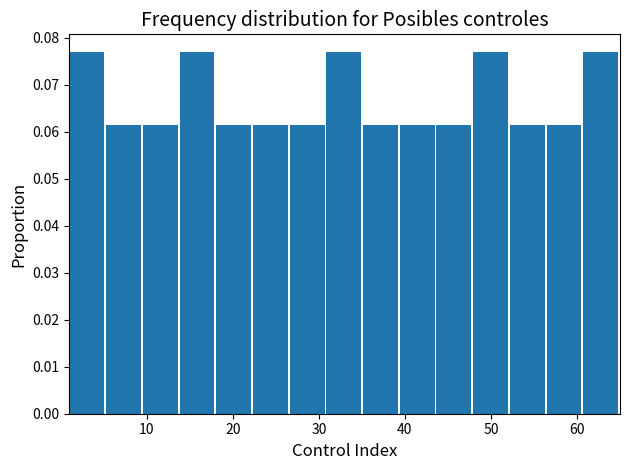

Reading left to right, list every bar in this chart as the range it spans on the x-axis followed by its height. Neither the bar edges nor the heights are printed on the chart, so give them approximately, as read against the axes.

1 to 5: 0.077
5 to 10: 0.062
10 to 14: 0.062
14 to 18: 0.077
18 to 22: 0.062
22 to 27: 0.062
27 to 31: 0.062
31 to 35: 0.077
35 to 39: 0.062
39 to 44: 0.062
44 to 48: 0.062
48 to 52: 0.077
52 to 56: 0.062
56 to 61: 0.062
61 to 65: 0.077